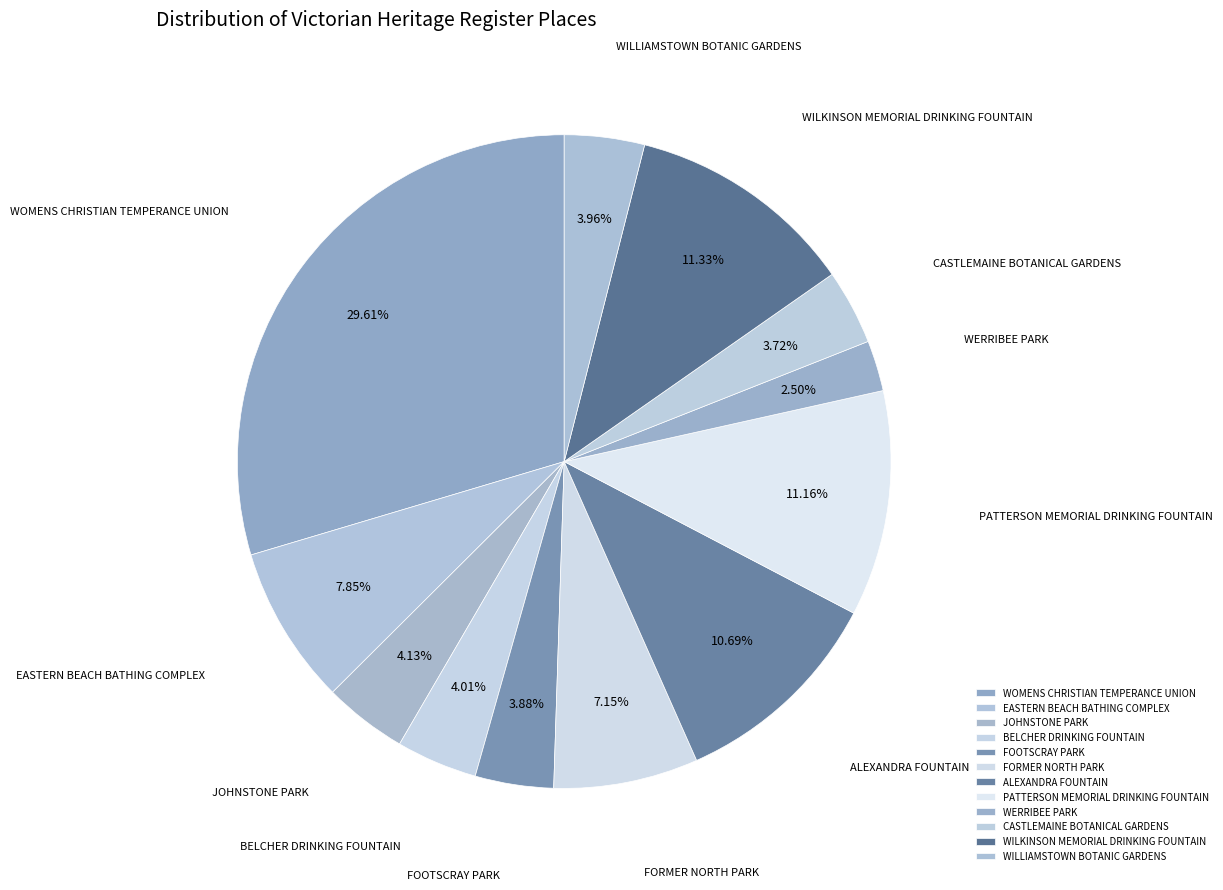

Does FORMER NORTH PARK account for over 50% of the chart?

No